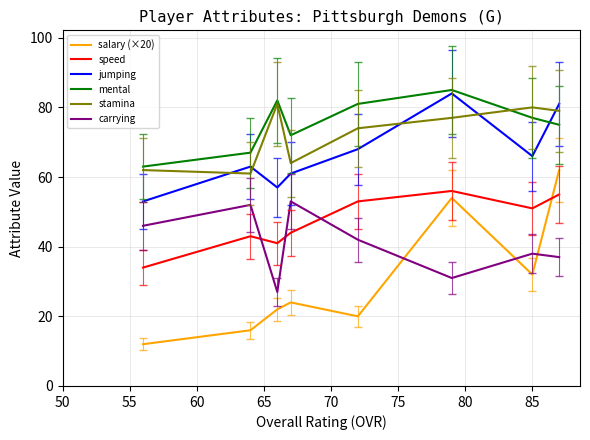

Which series has the widest spread of values?

salary (×20)